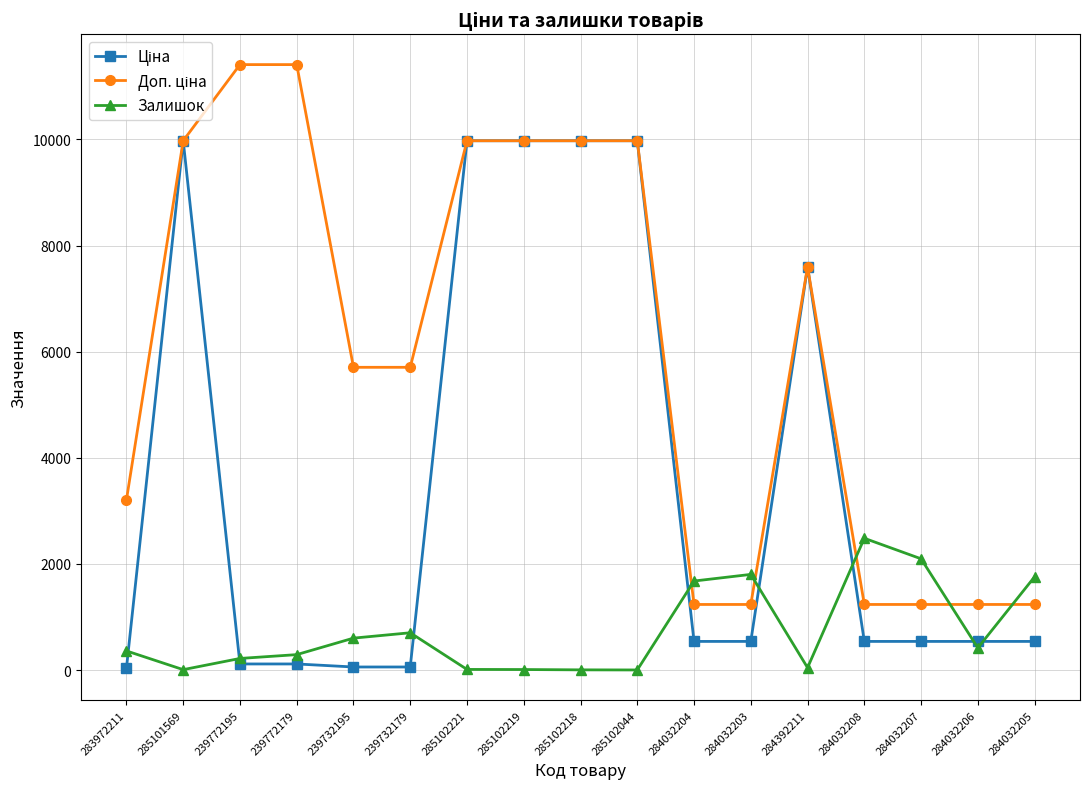

True or false: Залишок has a value of 702.0 at 239732179.

True